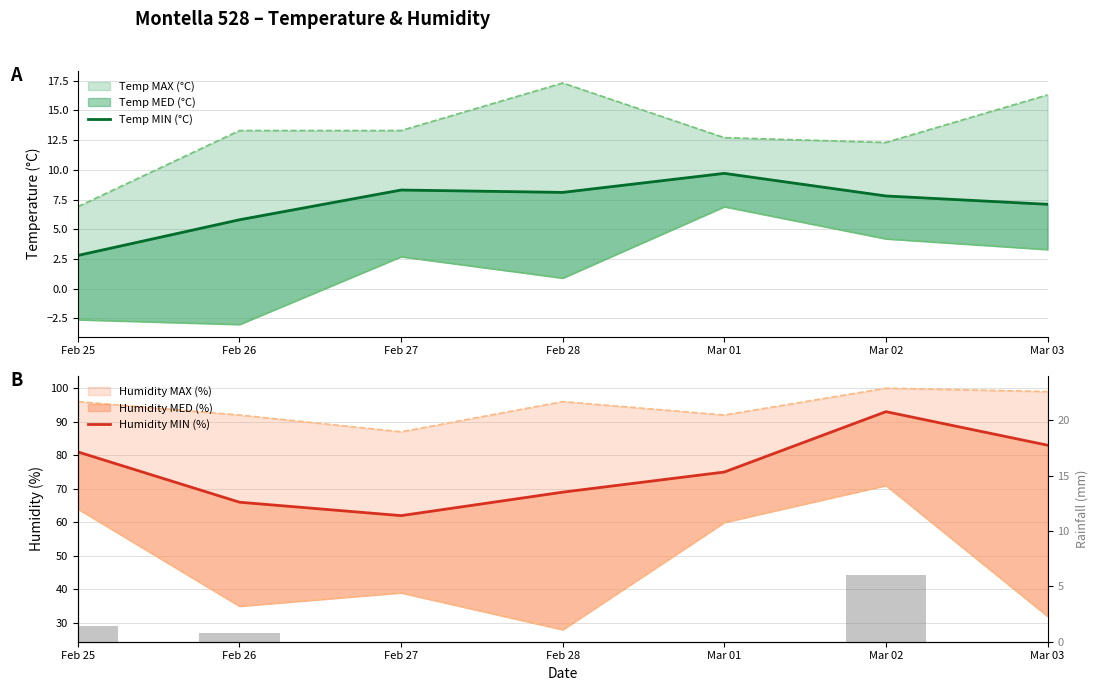

What is the label of the 6th bar from the left?

Mar 02